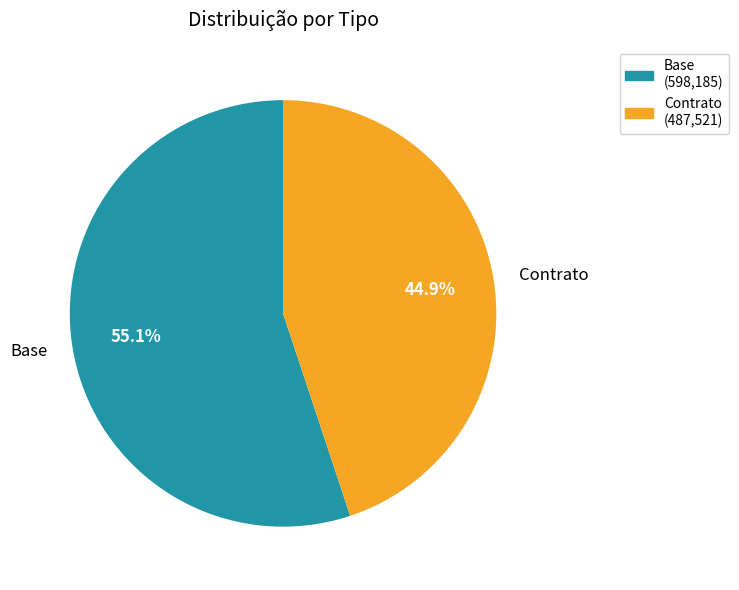

What percentage is NOT represented by Base?

44.9%